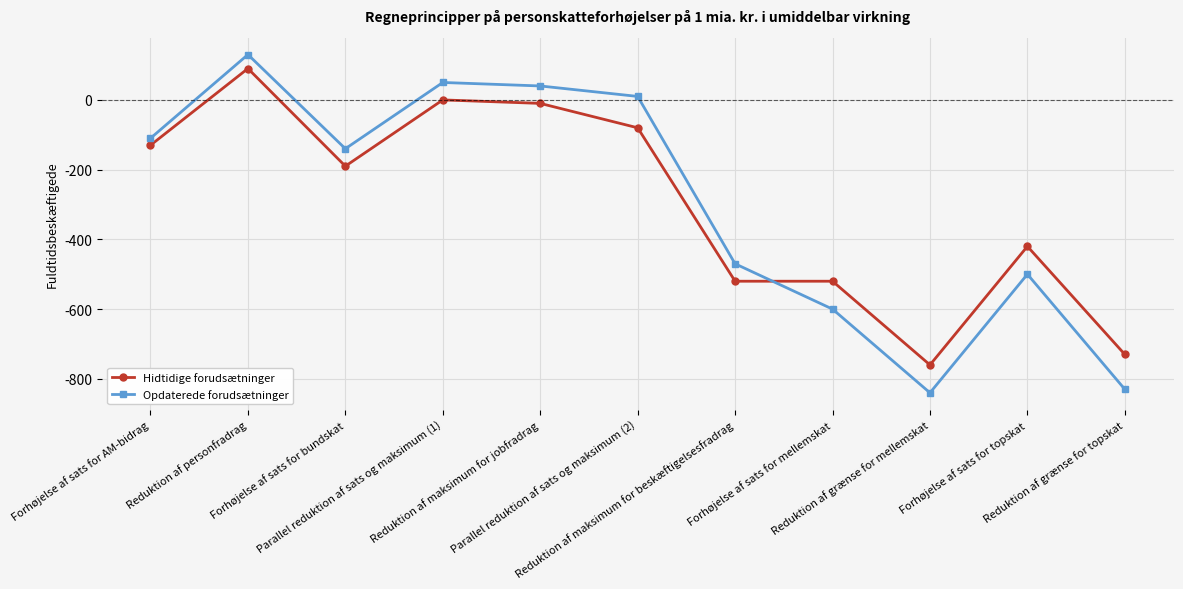

At which label does Hidtidige forudsætninger reach its minimum?

Reduktion af grænse for mellemskat